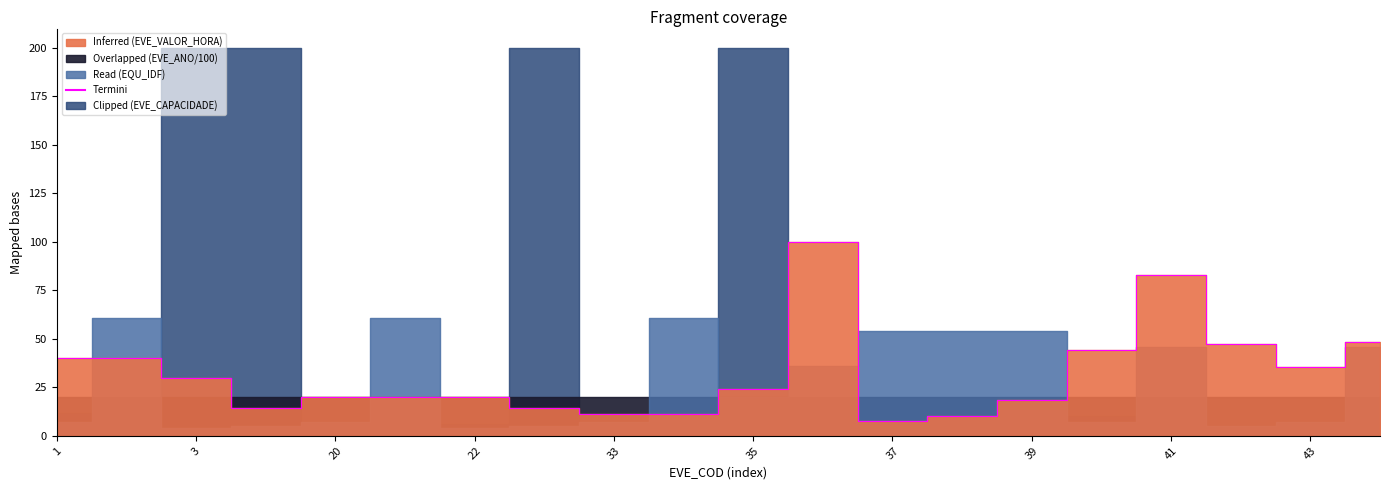

What is the greatest value displayed?

100.0